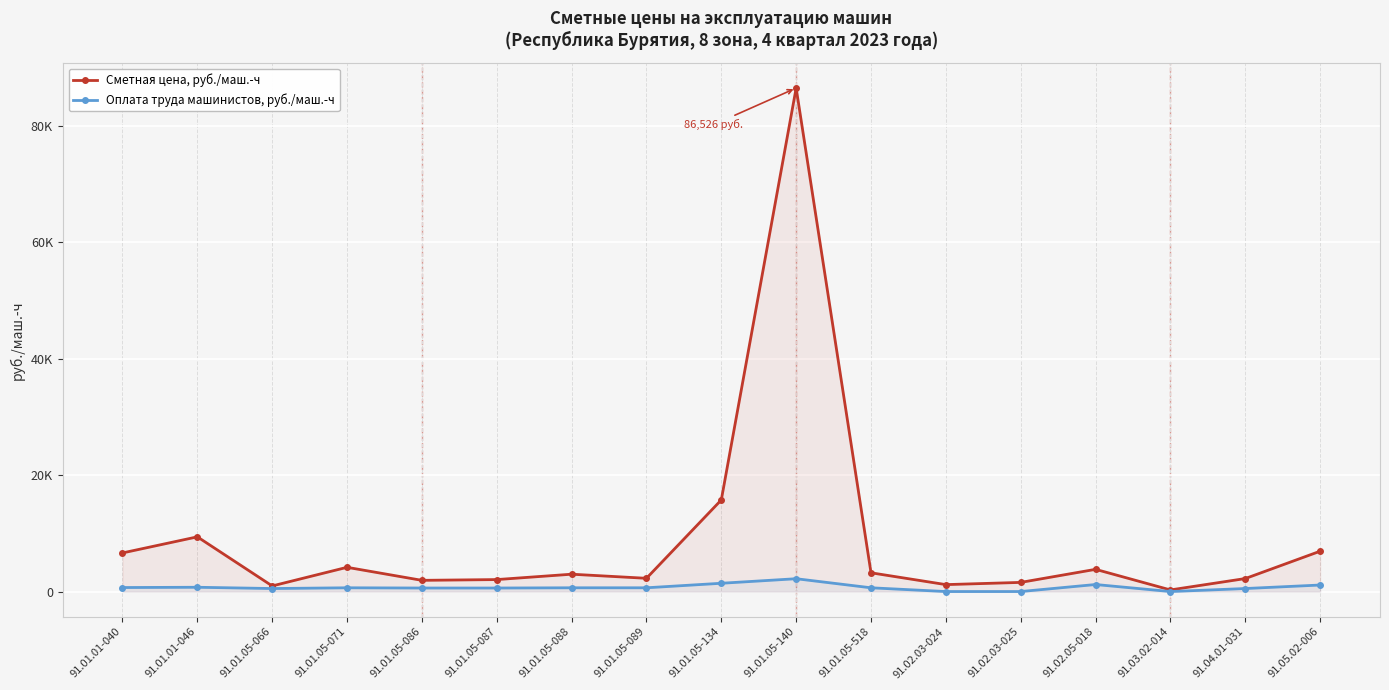

What position from the left is 91.02.03-024?

12